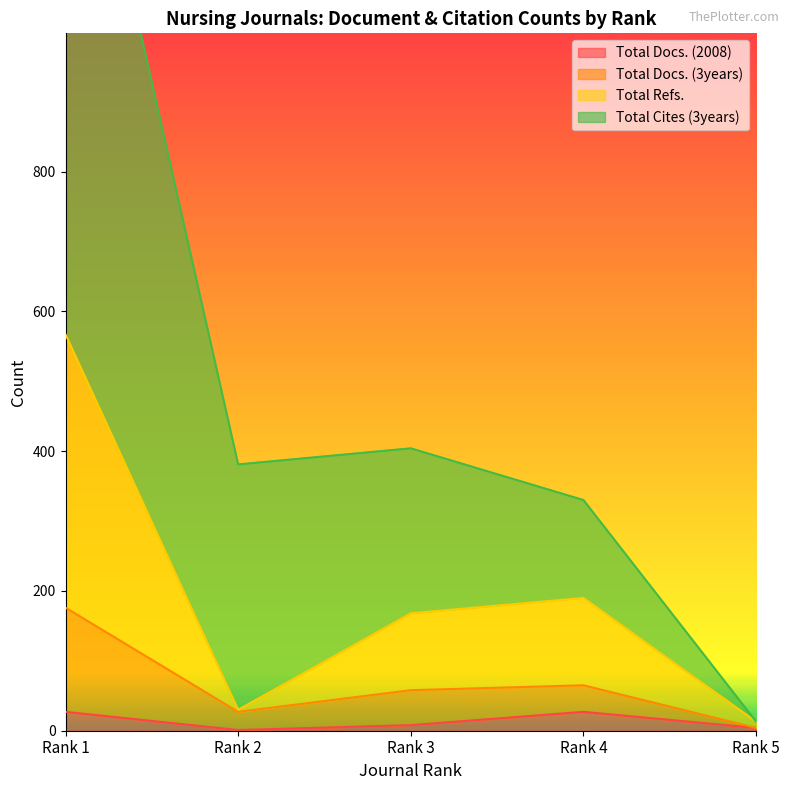

What is the value of the Total Docs. (3years) point at the 3rd from the left?

58